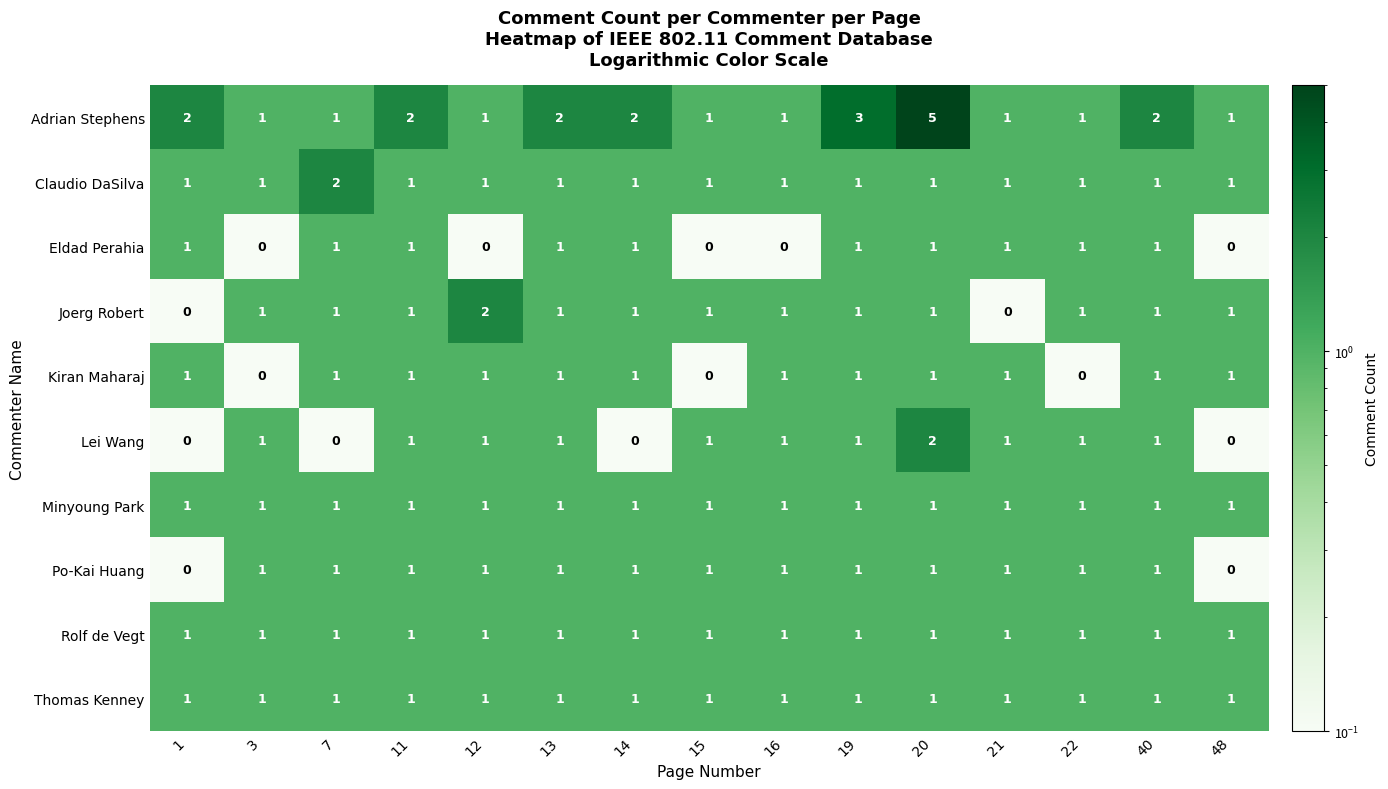

At which label is Adrian Stephens closest to 3?

19